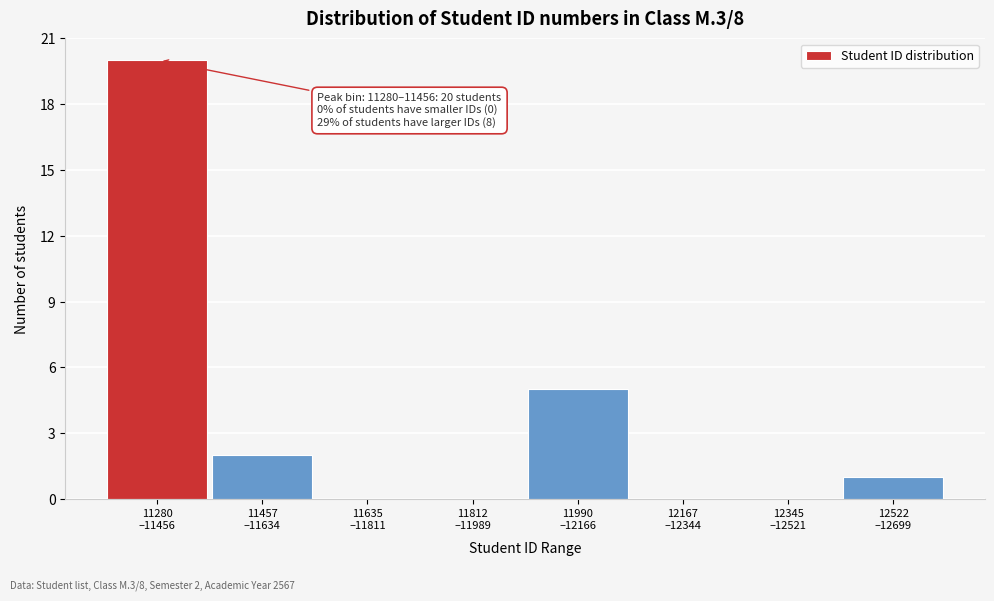

What is the maximum value shown in the chart?

20